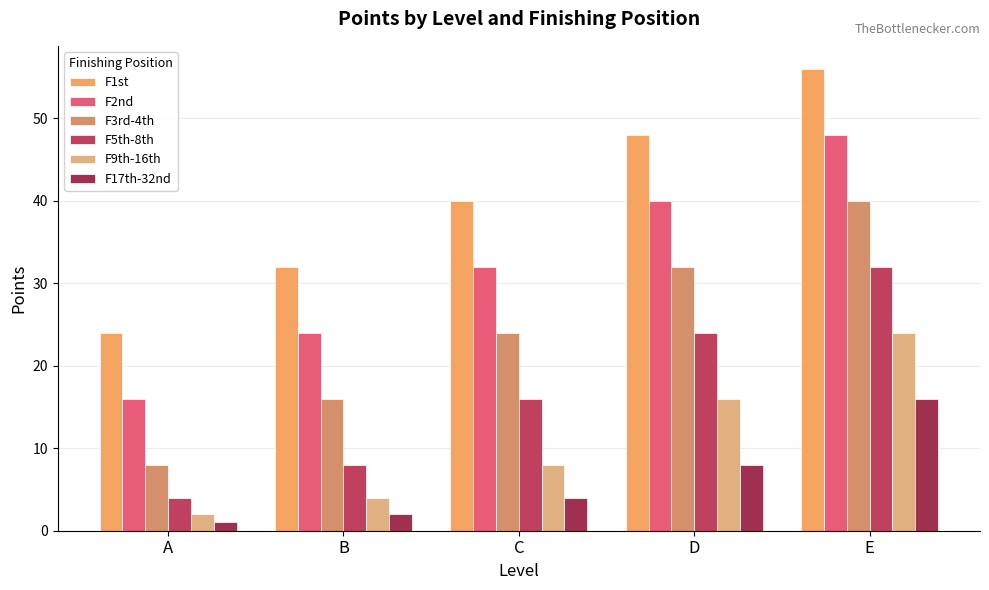

Rank the series at D from lowest to highest value.

F17th-32nd, F9th-16th, F5th-8th, F3rd-4th, F2nd, F1st